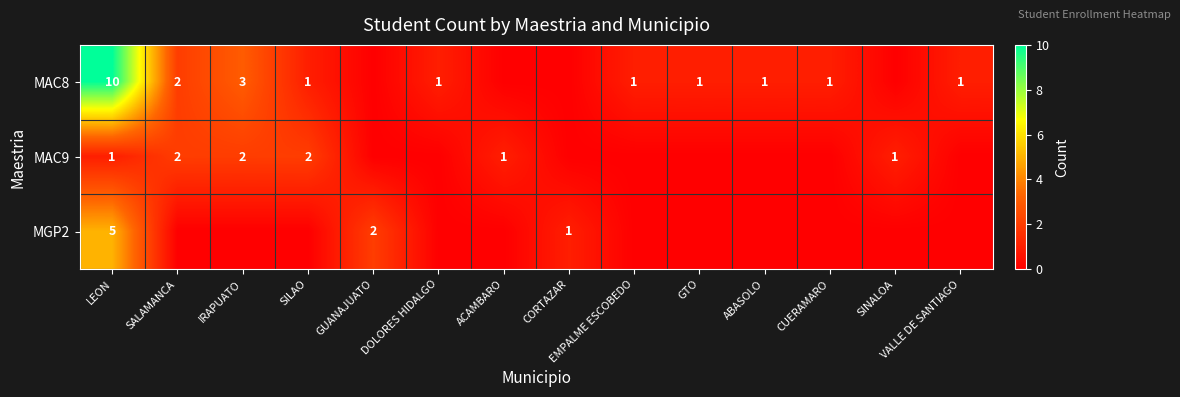

What is the difference between the highest and lowest values at GUANAJUATO?

2